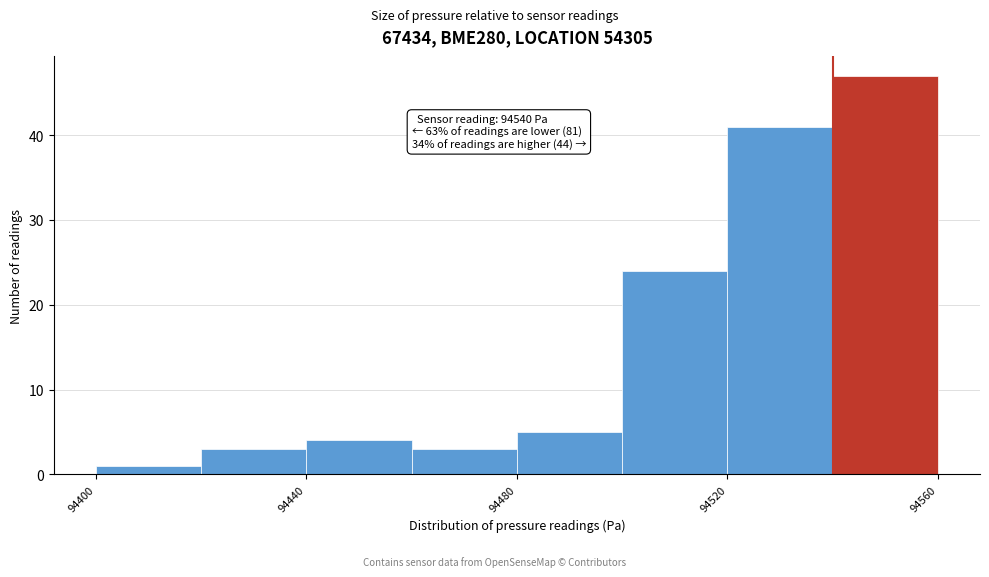

Over which range of the x-axis is the bar tallest?

94540 to 94560